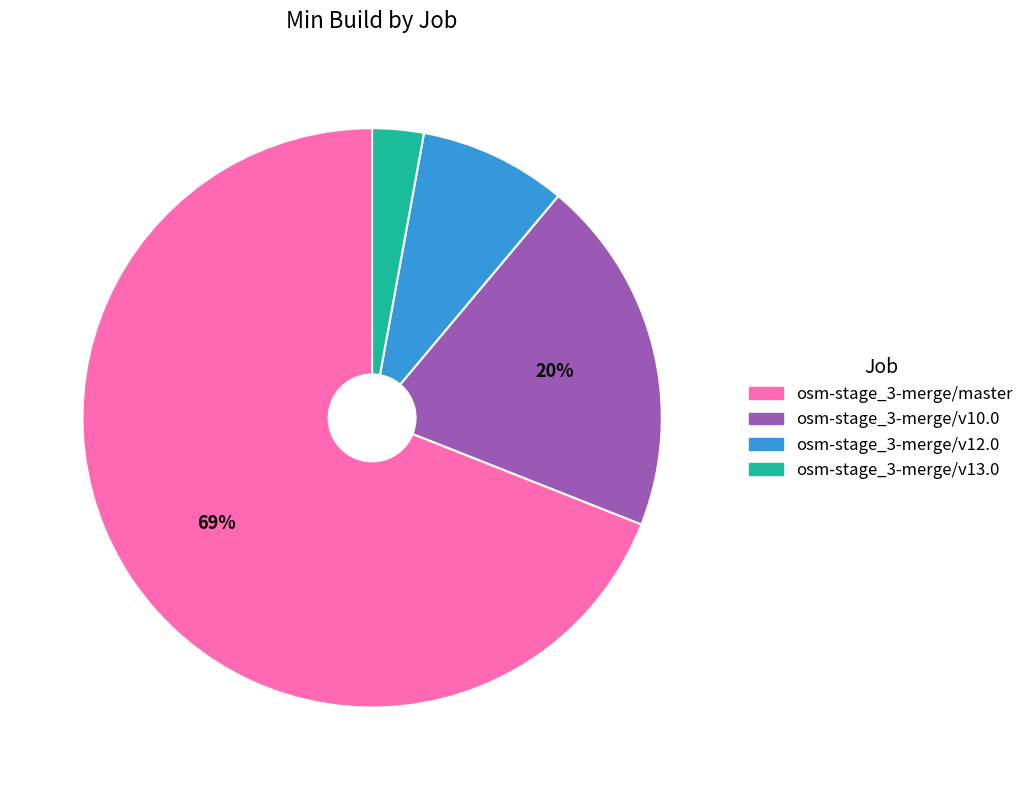

To the nearest percent, what is the average slice percentage?

25%